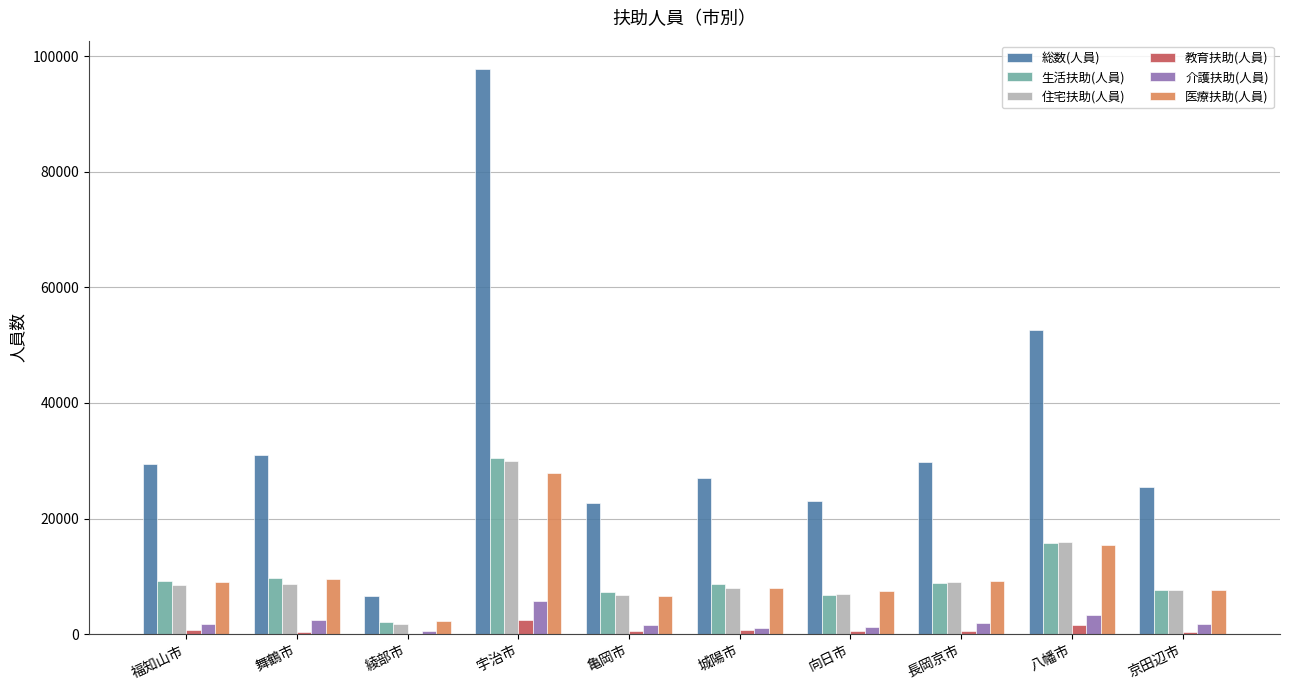

What is the difference between the 住宅扶助(人員) values at 綾部市 and 舞鶴市?

7006